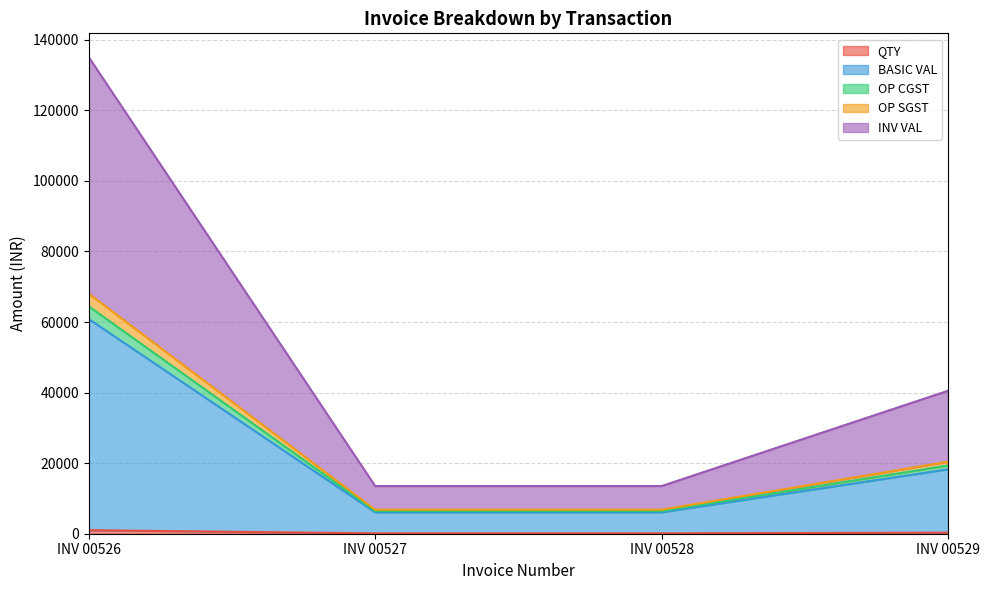

Which series has the largest total across all categories?

INV VAL